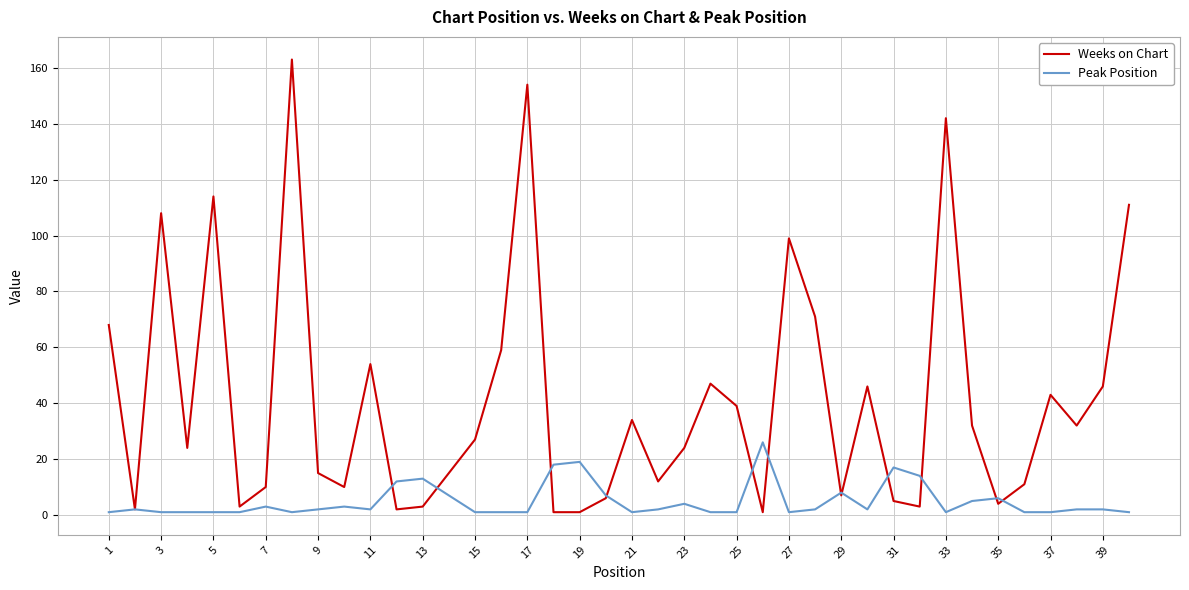

Which series has the widest spread of values?

Weeks on Chart